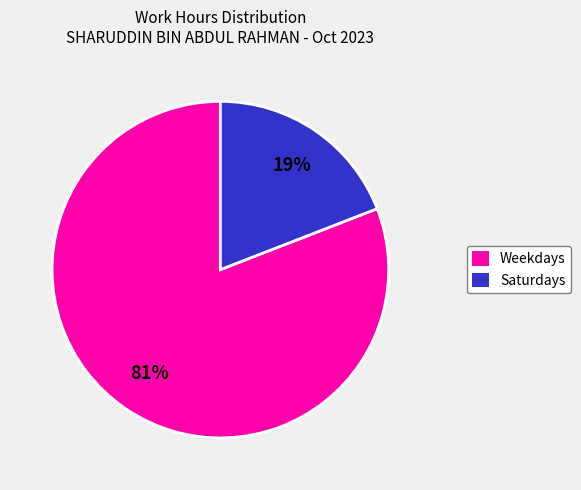

Count the number of slices in the pie.

2